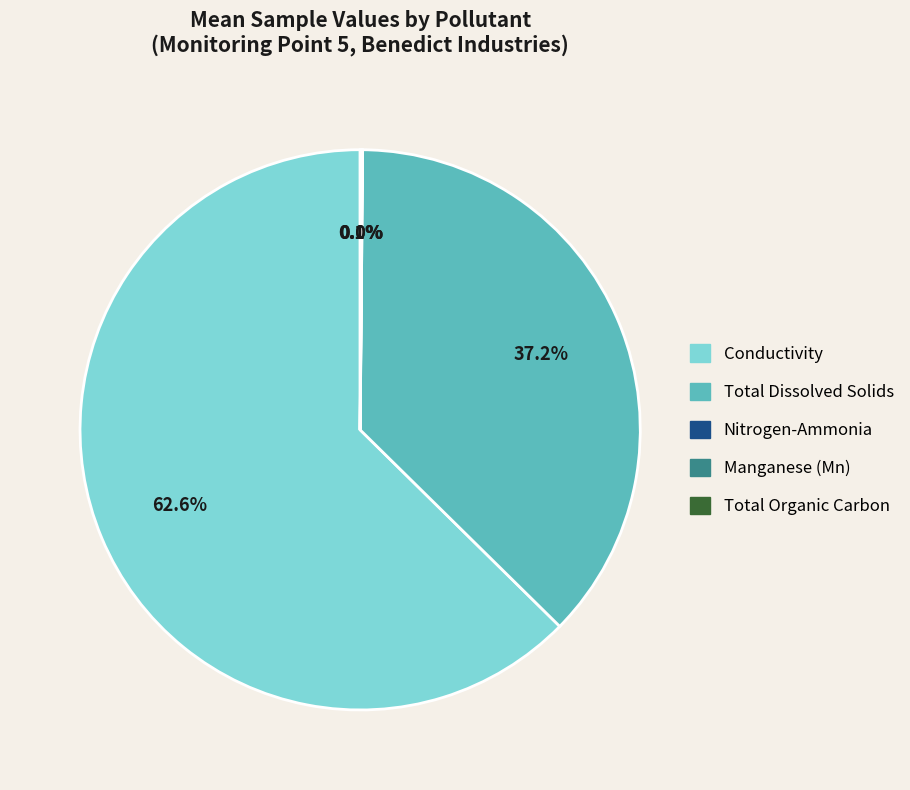

Does Conductivity account for over 50% of the chart?

Yes